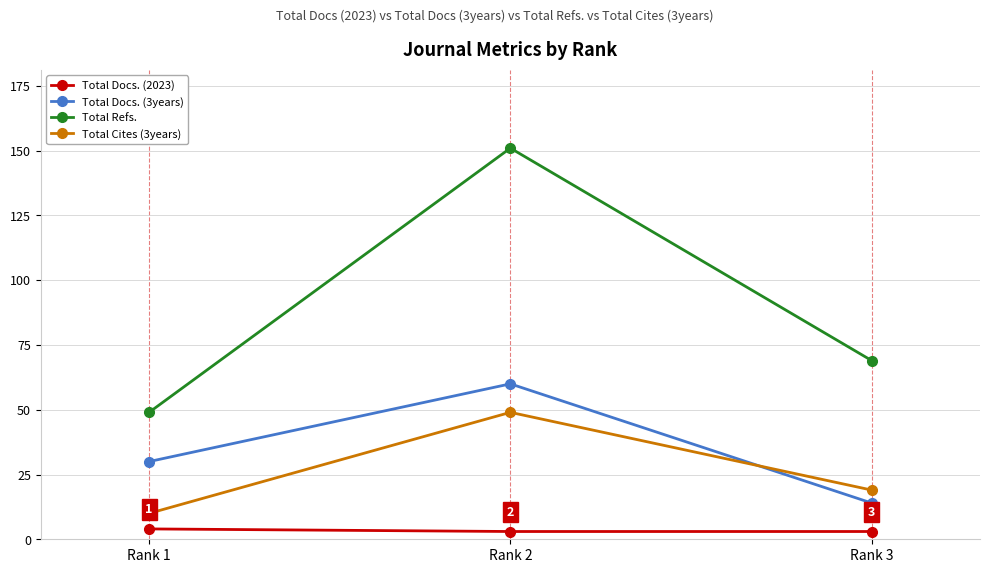

List the series in order of their peak value, highest first.

Total Refs., Total Docs. (3years), Total Cites (3years), Total Docs. (2023)